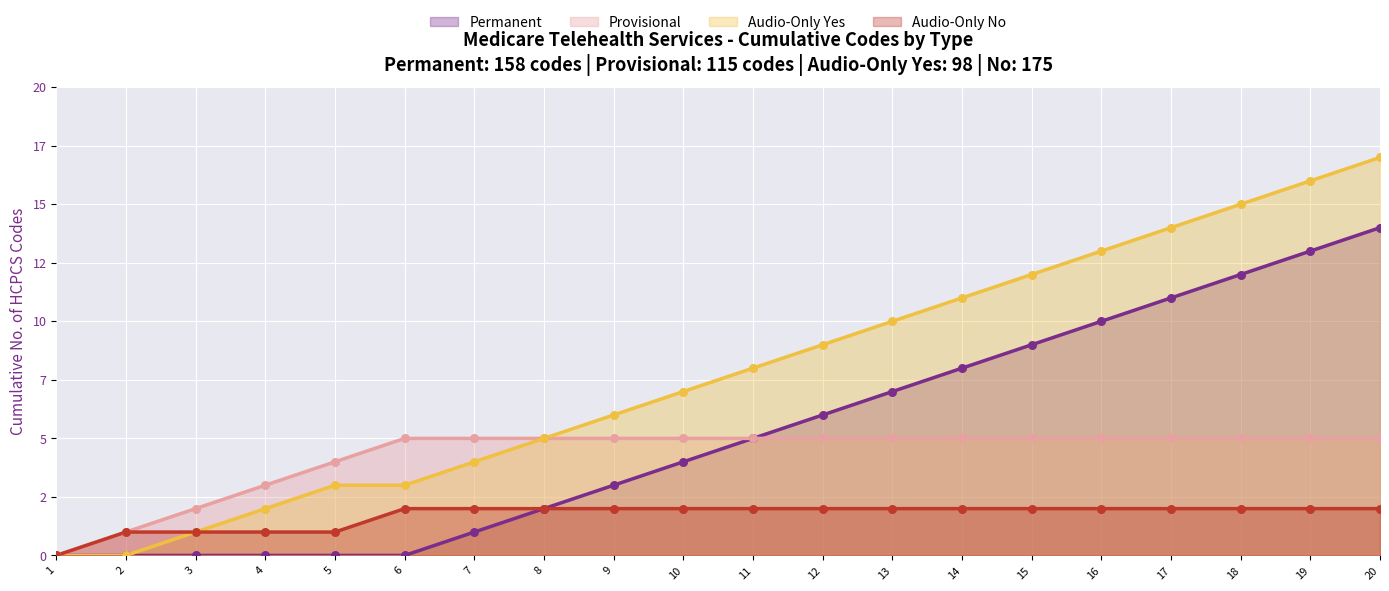

Which series reaches the minimum Y coordinate?

Permanent